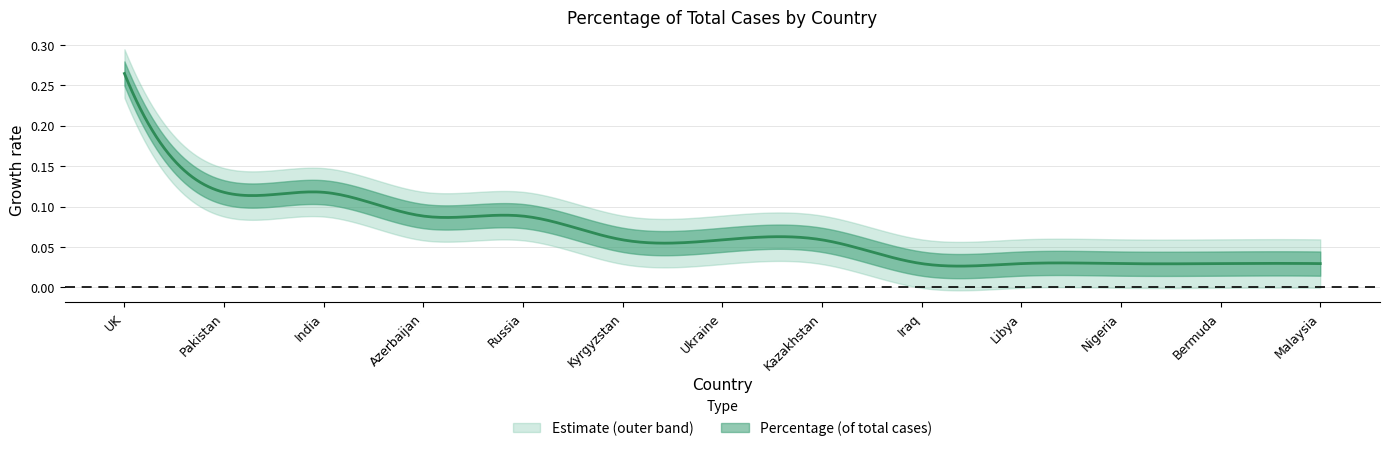

At which label is the value closest to 0?

Iraq